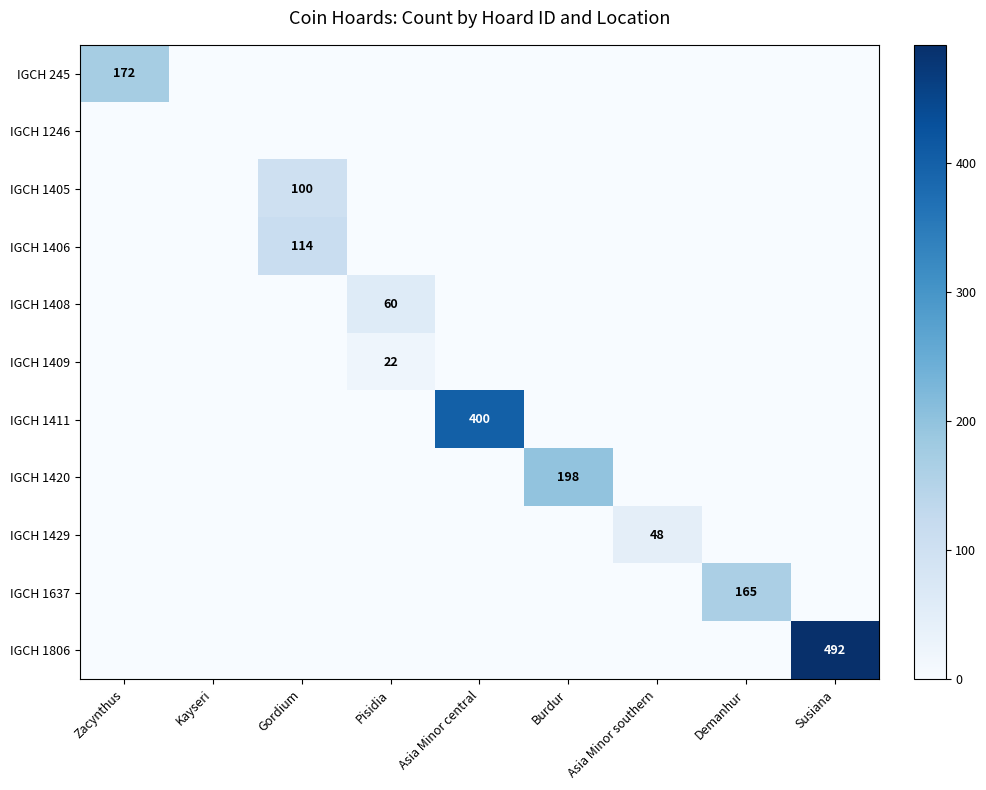

Rank the categories by IGCH 245 value from lowest to highest.

Kayseri, Gordium, Pisidia, Asia Minor central, Burdur, Asia Minor southern, Demanhur, Susiana, Zacynthus